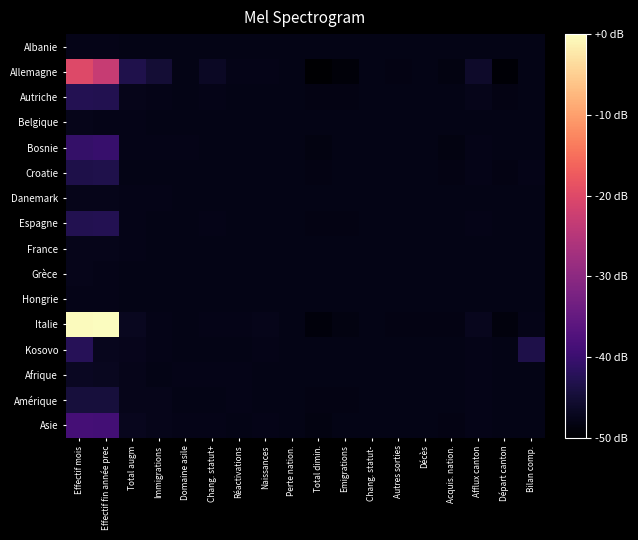

Reading left to right, list all the values displayed in this chart.

Albanie: Effectif mois=-47.8	Effectif fin année prec=-47.8	Total augm=-47.9	Immigrations=-47.9	Domaine asile=-47.9	Chang. statut+=-47.9	Réactivations=-47.9	Naissances=-47.9	Perte nation.=-47.9	Total dimin.=-47.9	Emigrations=-47.9	Chang. statut-=-47.9	Autres sorties=-47.9	Décès=-47.9	Acquis. nation.=-47.9	Afflux canton=-47.9	Départ canton=-47.9	Bilan comp.=-47.9
Allemagne: Effectif mois=-20.1	Effectif fin année prec=-23.0	Total augm=-43.2	Immigrations=-44.9	Domaine asile=-47.9	Chang. statut+=-46.5	Réactivations=-47.8	Naissances=-47.7	Perte nation.=-47.9	Total dimin.=-50.0	Emigrations=-49.0	Chang. statut-=-48.0	Autres sorties=-48.2	Décès=-48.0	Acquis. nation.=-48.4	Afflux canton=-46.0	Départ canton=-49.4	Bilan comp.=-47.9
Autriche: Effectif mois=-42.8	Effectif fin année prec=-42.9	Total augm=-47.5	Immigrations=-47.7	Domaine asile=-47.9	Chang. statut+=-47.7	Réactivations=-47.9	Naissances=-47.9	Perte nation.=-47.9	Total dimin.=-48.1	Emigrations=-48.1	Chang. statut-=-47.9	Autres sorties=-47.9	Décès=-47.9	Acquis. nation.=-48.0	Afflux canton=-47.6	Départ canton=-48.2	Bilan comp.=-47.9
Belgique: Effectif mois=-47.6	Effectif fin année prec=-47.7	Total augm=-47.8	Immigrations=-47.9	Domaine asile=-47.9	Chang. statut+=-47.9	Réactivations=-47.9	Naissances=-47.9	Perte nation.=-47.9	Total dimin.=-47.9	Emigrations=-47.9	Chang. statut-=-47.9	Autres sorties=-47.9	Décès=-47.9	Acquis. nation.=-47.9	Afflux canton=-47.9	Départ canton=-47.9	Bilan comp.=-47.9
Bosnie: Effectif mois=-40.8	Effectif fin année prec=-40.4	Total augm=-47.7	Immigrations=-47.8	Domaine asile=-47.8	Chang. statut+=-47.9	Réactivations=-47.9	Naissances=-47.9	Perte nation.=-47.9	Total dimin.=-48.4	Emigrations=-48.0	Chang. statut-=-47.9	Autres sorties=-47.9	Décès=-47.9	Acquis. nation.=-48.3	Afflux canton=-47.8	Départ canton=-48.0	Bilan comp.=-48.0
Croatie: Effectif mois=-43.4	Effectif fin année prec=-43.2	Total augm=-47.9	Immigrations=-47.9	Domaine asile=-47.9	Chang. statut+=-47.9	Réactivations=-47.9	Naissances=-47.9	Perte nation.=-47.9	Total dimin.=-48.1	Emigrations=-47.9	Chang. statut-=-47.9	Autres sorties=-47.9	Décès=-47.9	Acquis. nation.=-48.1	Afflux canton=-47.8	Départ canton=-48.1	Bilan comp.=-47.8
Danemark: Effectif mois=-47.5	Effectif fin année prec=-47.6	Total augm=-47.8	Immigrations=-47.8	Domaine asile=-47.9	Chang. statut+=-47.9	Réactivations=-47.9	Naissances=-47.9	Perte nation.=-47.9	Total dimin.=-47.9	Emigrations=-47.9	Chang. statut-=-47.9	Autres sorties=-47.9	Décès=-47.9	Acquis. nation.=-47.9	Afflux canton=-47.9	Départ canton=-47.9	Bilan comp.=-47.9
Espagne: Effectif mois=-42.8	Effectif fin année prec=-42.6	Total augm=-47.7	Immigrations=-47.9	Domaine asile=-47.9	Chang. statut+=-47.8	Réactivations=-47.9	Naissances=-47.9	Perte nation.=-47.9	Total dimin.=-48.2	Emigrations=-48.1	Chang. statut-=-47.9	Autres sorties=-47.9	Décès=-47.9	Acquis. nation.=-47.9	Afflux canton=-47.8	Départ canton=-48.0	Bilan comp.=-47.9
France: Effectif mois=-47.5	Effectif fin année prec=-47.5	Total augm=-47.8	Immigrations=-47.9	Domaine asile=-47.9	Chang. statut+=-47.9	Réactivations=-47.9	Naissances=-47.9	Perte nation.=-47.9	Total dimin.=-47.9	Emigrations=-47.9	Chang. statut-=-47.9	Autres sorties=-47.9	Décès=-47.9	Acquis. nation.=-47.9	Afflux canton=-47.9	Départ canton=-48.0	Bilan comp.=-47.9
Grèce: Effectif mois=-47.6	Effectif fin année prec=-47.7	Total augm=-47.9	Immigrations=-47.9	Domaine asile=-47.9	Chang. statut+=-47.9	Réactivations=-47.9	Naissances=-47.9	Perte nation.=-47.9	Total dimin.=-47.9	Emigrations=-47.9	Chang. statut-=-47.9	Autres sorties=-47.9	Décès=-47.9	Acquis. nation.=-47.9	Afflux canton=-47.9	Départ canton=-47.9	Bilan comp.=-47.9
Hongrie: Effectif mois=-47.7	Effectif fin année prec=-47.7	Total augm=-47.9	Immigrations=-47.9	Domaine asile=-47.9	Chang. statut+=-47.9	Réactivations=-47.9	Naissances=-47.9	Perte nation.=-47.9	Total dimin.=-48.0	Emigrations=-47.9	Chang. statut-=-47.9	Autres sorties=-47.9	Décès=-47.9	Acquis. nation.=-47.9	Afflux canton=-47.9	Départ canton=-47.9	Bilan comp.=-47.9
Italie: Effectif mois=-0.3	Effectif fin année prec=-0.0	Total augm=-47.0	Immigrations=-47.7	Domaine asile=-47.9	Chang. statut+=-47.7	Réactivations=-47.7	Naissances=-47.6	Perte nation.=-47.9	Total dimin.=-49.0	Emigrations=-48.2	Chang. statut-=-47.9	Autres sorties=-48.2	Décès=-48.1	Acquis. nation.=-48.2	Afflux canton=-47.3	Départ canton=-48.8	Bilan comp.=-47.8
Kosovo: Effectif mois=-42.3	Effectif fin année prec=-47.2	Total augm=-47.4	Immigrations=-47.7	Domaine asile=-47.9	Chang. statut+=-47.9	Réactivations=-47.9	Naissances=-47.7	Perte nation.=-47.9	Total dimin.=-47.9	Emigrations=-47.9	Chang. statut-=-47.9	Autres sorties=-47.9	Décès=-47.9	Acquis. nation.=-47.9	Afflux canton=-47.8	Départ canton=-48.0	Bilan comp.=-43.5
Afrique: Effectif mois=-46.7	Effectif fin année prec=-47.0	Total augm=-47.6	Immigrations=-47.9	Domaine asile=-47.7	Chang. statut+=-47.8	Réactivations=-47.8	Naissances=-47.9	Perte nation.=-47.9	Total dimin.=-48.0	Emigrations=-48.0	Chang. statut-=-47.9	Autres sorties=-47.9	Décès=-47.9	Acquis. nation.=-47.9	Afflux canton=-47.8	Départ canton=-47.9	Bilan comp.=-47.9
Amérique: Effectif mois=-44.4	Effectif fin année prec=-44.5	Total augm=-47.5	Immigrations=-47.6	Domaine asile=-47.9	Chang. statut+=-47.9	Réactivations=-47.8	Naissances=-47.9	Perte nation.=-47.9	Total dimin.=-48.2	Emigrations=-48.1	Chang. statut-=-47.9	Autres sorties=-48.0	Décès=-48.0	Acquis. nation.=-47.9	Afflux canton=-47.7	Départ canton=-48.0	Bilan comp.=-48.0
Asie: Effectif mois=-38.7	Effectif fin année prec=-39.0	Total augm=-47.2	Immigrations=-47.6	Domaine asile=-47.7	Chang. statut+=-47.8	Réactivations=-47.9	Naissances=-47.8	Perte nation.=-47.9	Total dimin.=-48.2	Emigrations=-48.0	Chang. statut-=-47.9	Autres sorties=-47.9	Décès=-47.9	Acquis. nation.=-48.1	Afflux canton=-47.8	Départ canton=-48.0	Bilan comp.=-47.9